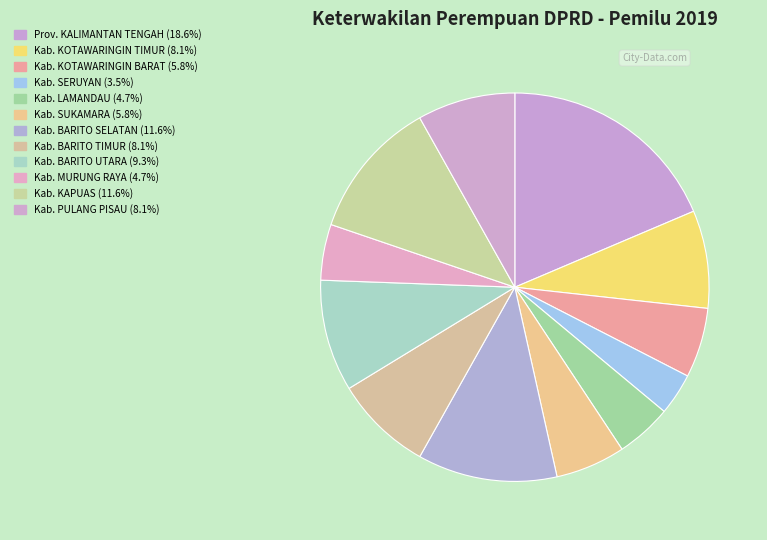

Count the number of slices in the pie.

12